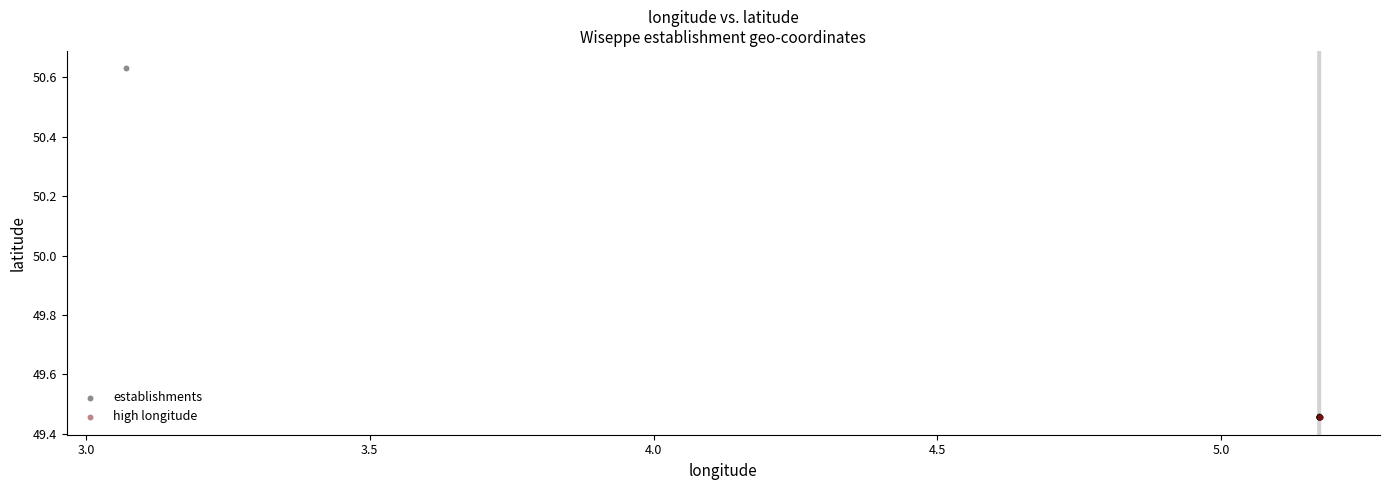

Which series has the widest spread of Y values?

establishments